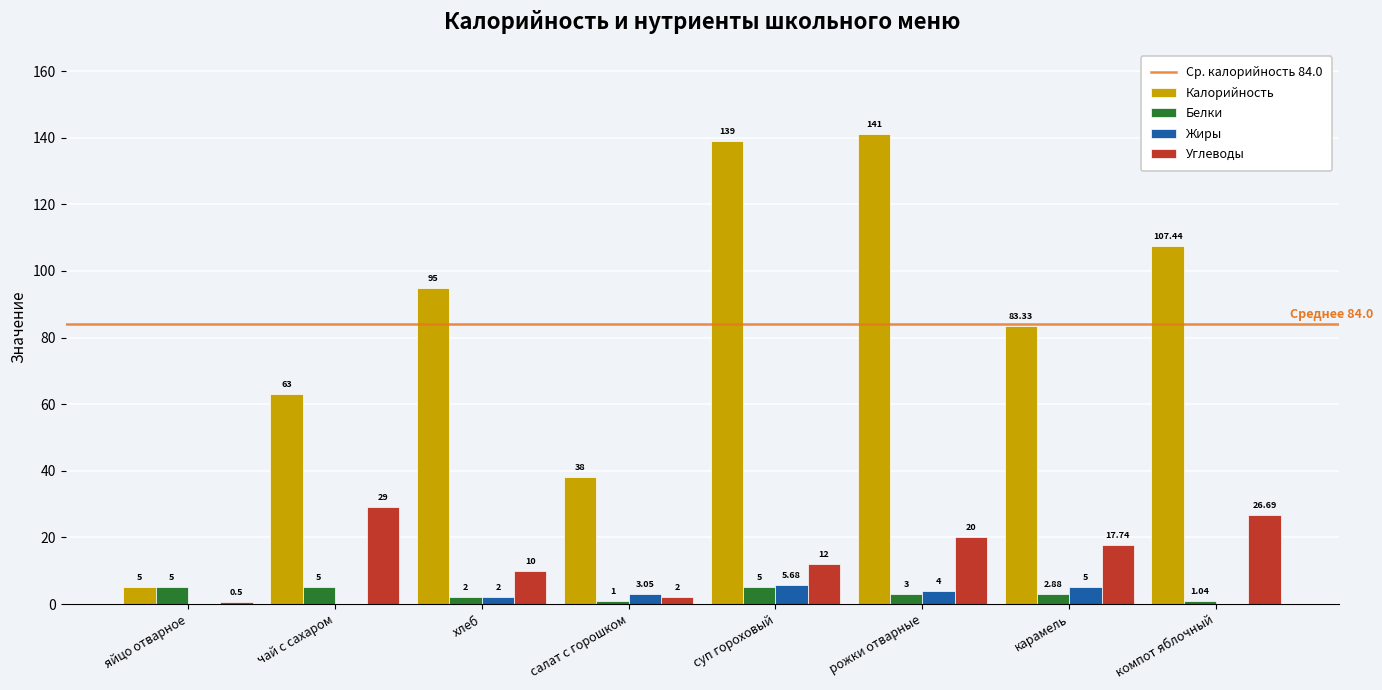

At which category does the chart reach its peak across all series?

рожки отварные